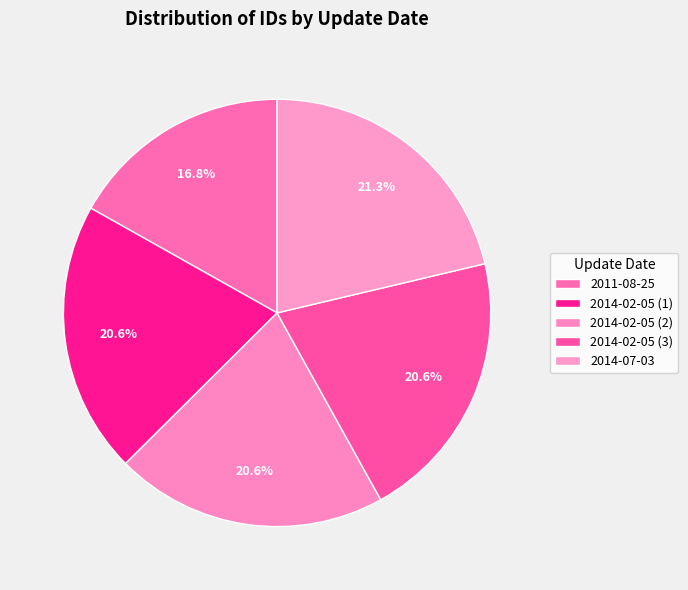

Rank the categories by value from lowest to highest.

2011-08-25, 2014-02-05 (1), 2014-02-05 (2), 2014-02-05 (3), 2014-07-03